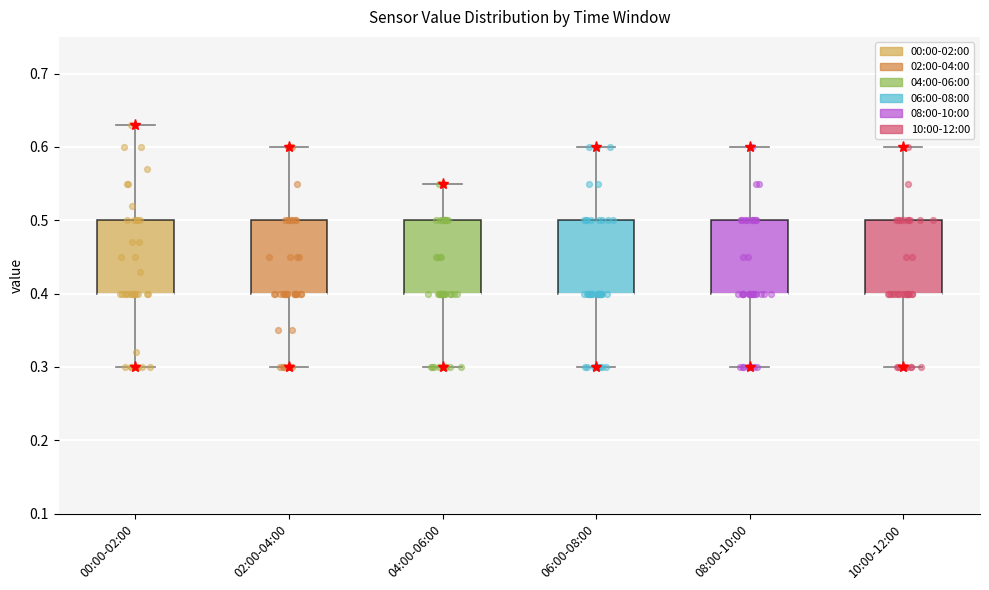

Where does the upper whisker of the box for 02:00-04:00 end on the y-axis? The values are not printed on the chart, so give them approximately, as read against the axis.

0.60